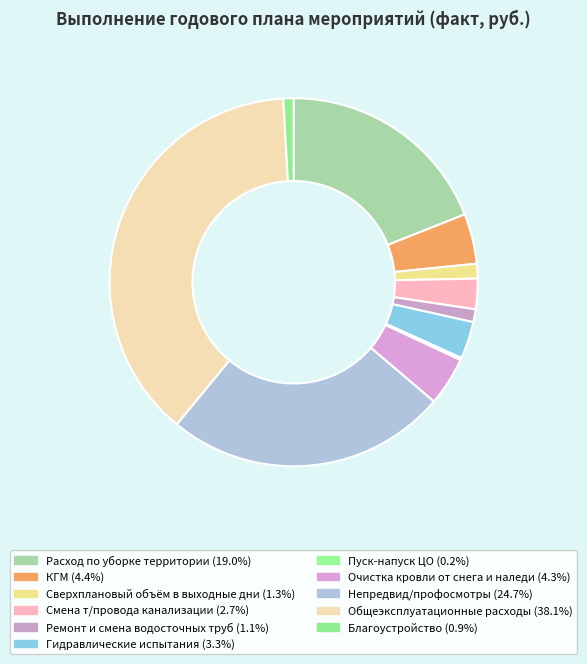

What percentage is NOT represented by Непредвид/профосмотры?

75.3%